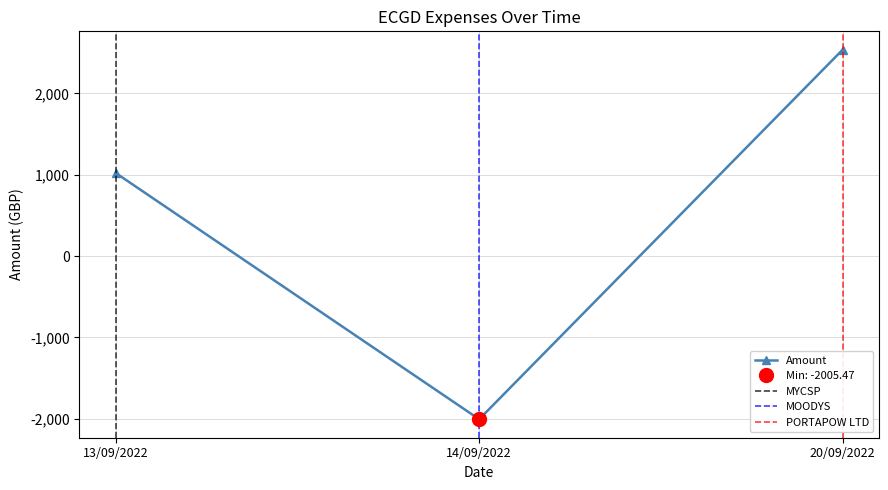

Rank the categories by value from highest to lowest.

20/09/2022, 13/09/2022, 14/09/2022